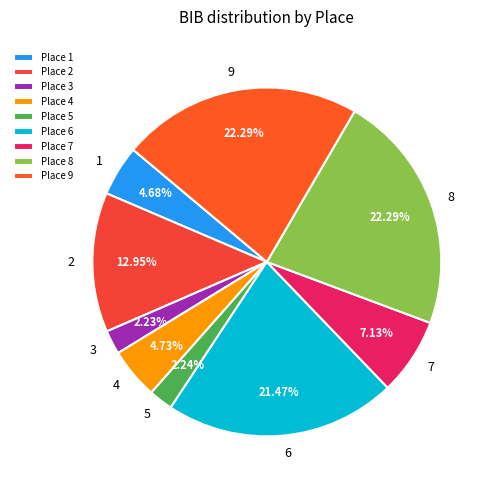

How many segments does this pie chart have?

9